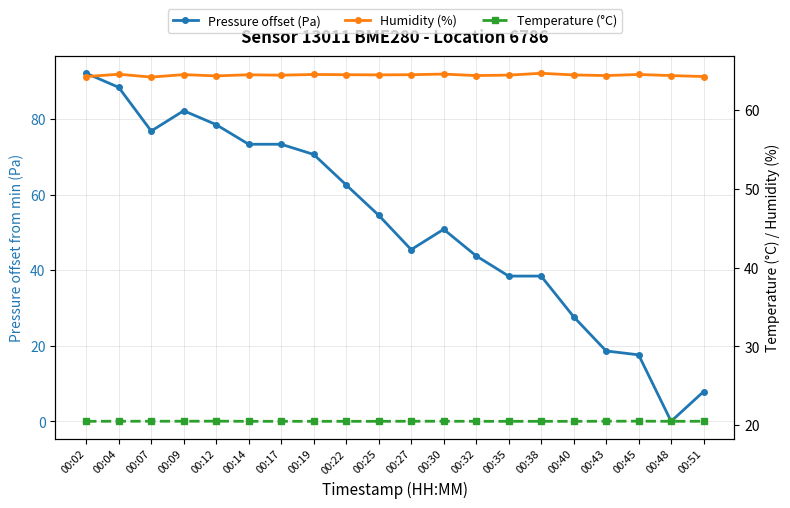

Where do Pressure offset (Pa) and Temperature (°C) first cross each other?

00:40 and 00:43